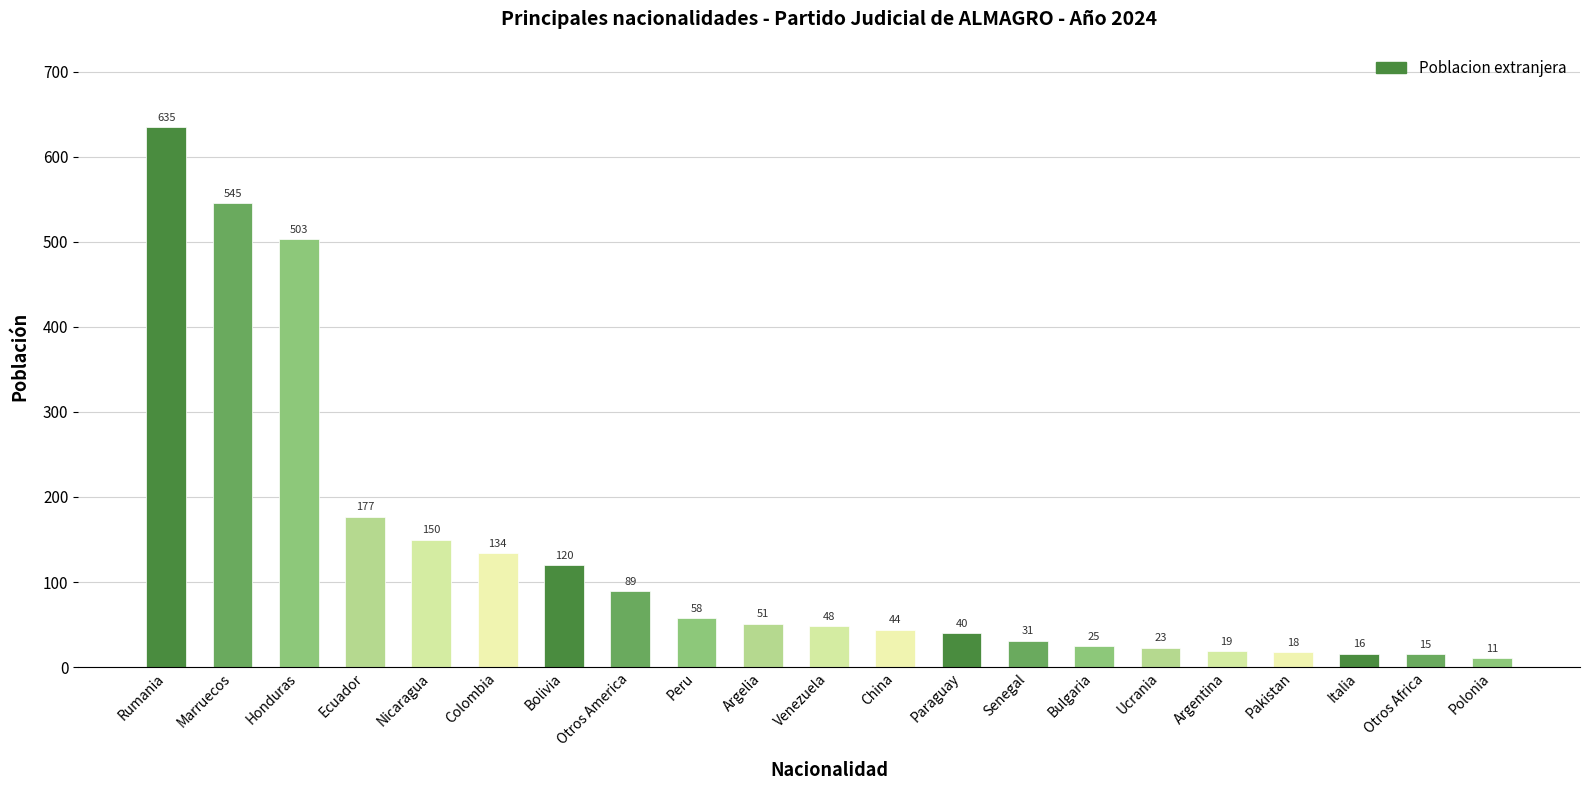

What is the difference between the values at Nicaragua and Bulgaria?

125